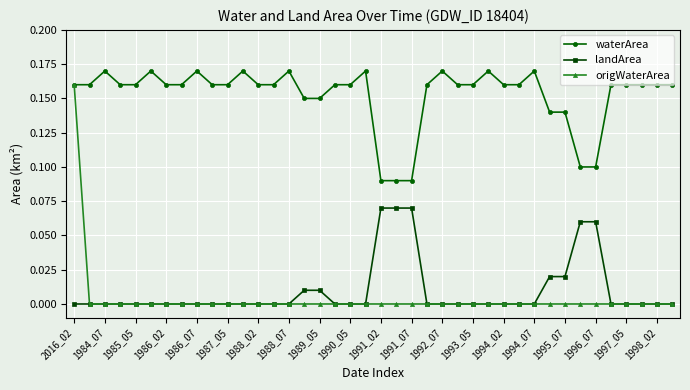

Which series has the largest range (max minus min)?

origWaterArea